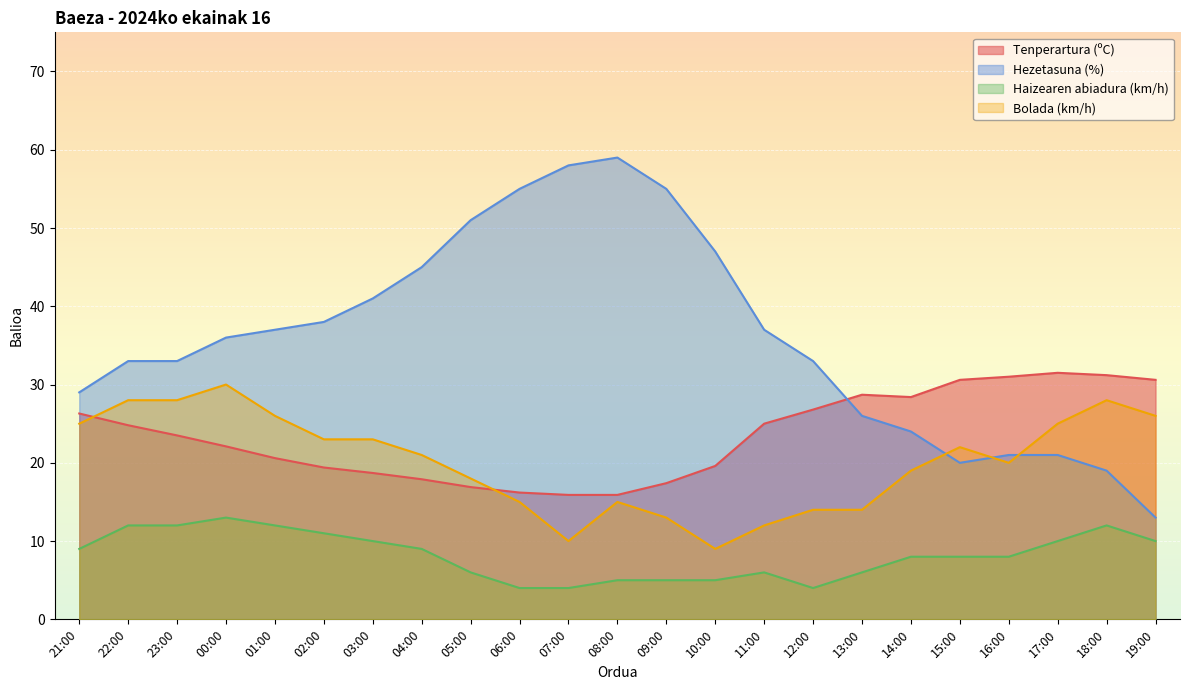

Between 02:00 and 06:00, which is larger?

02:00